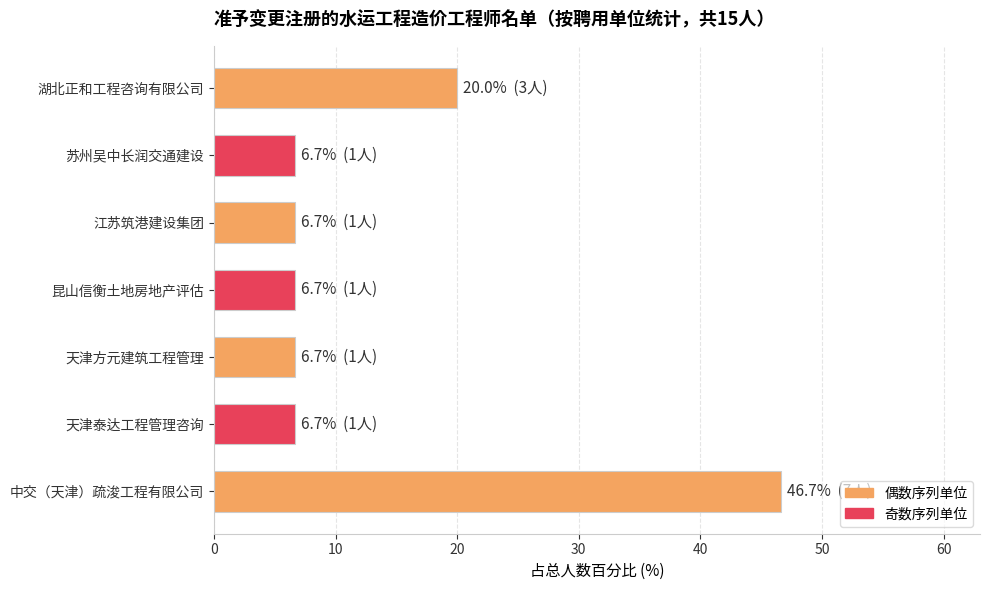

Reading bottom to top, transcribe all the data shown in this chart.

46.7	6.7	6.7	6.7	6.7	6.7	20.0